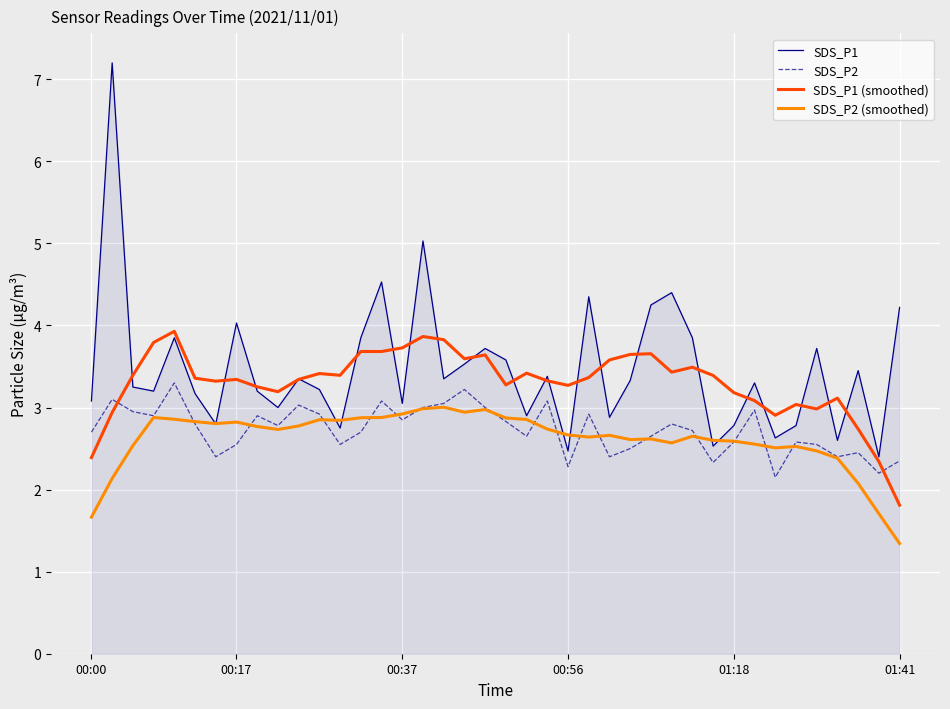

True or false: SDS_P1 and SDS_P2 intersect in this chart.

False